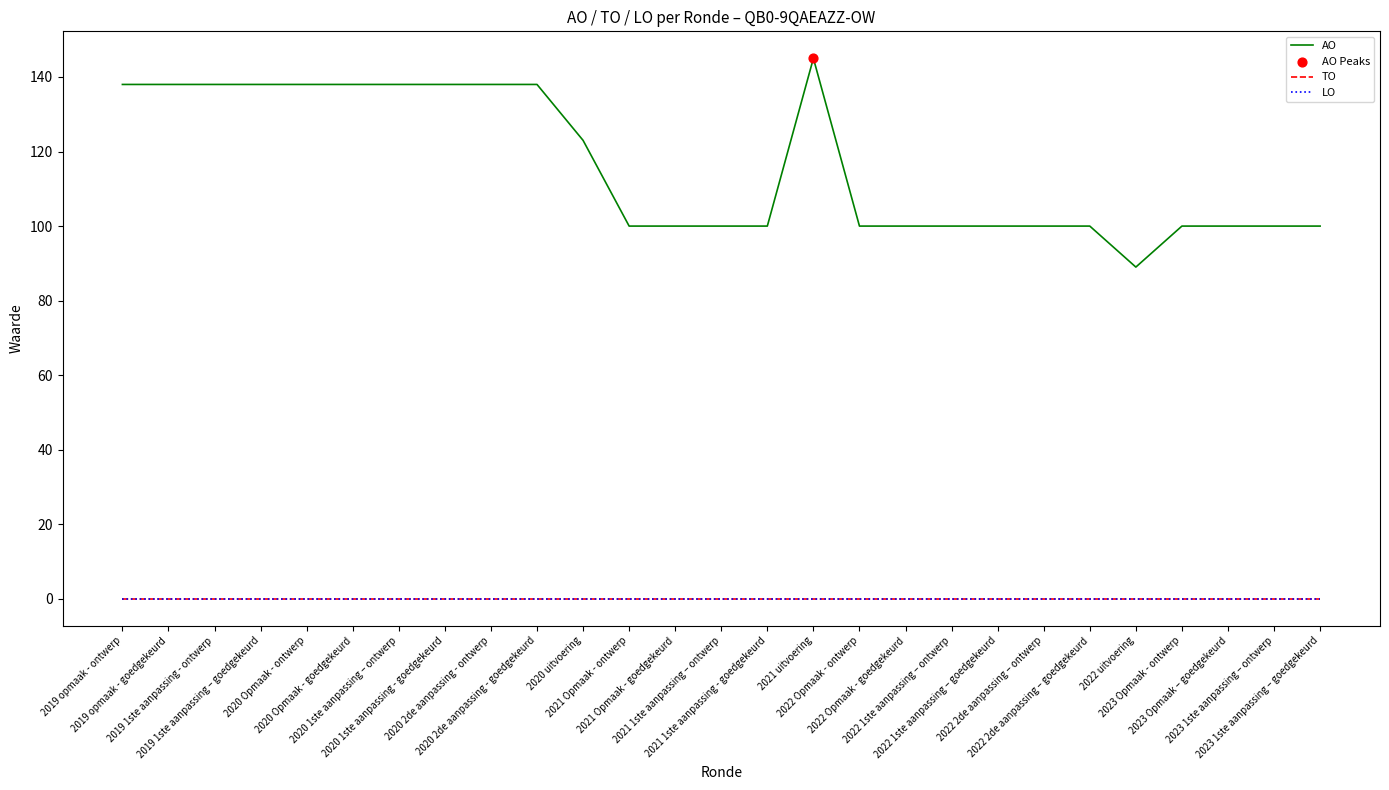

Does the chart have visible grid lines?

No